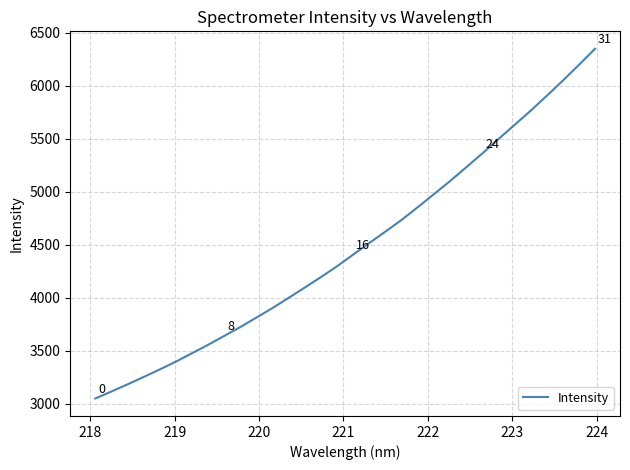

What is the difference between the maximum and minimum values?

3297.9